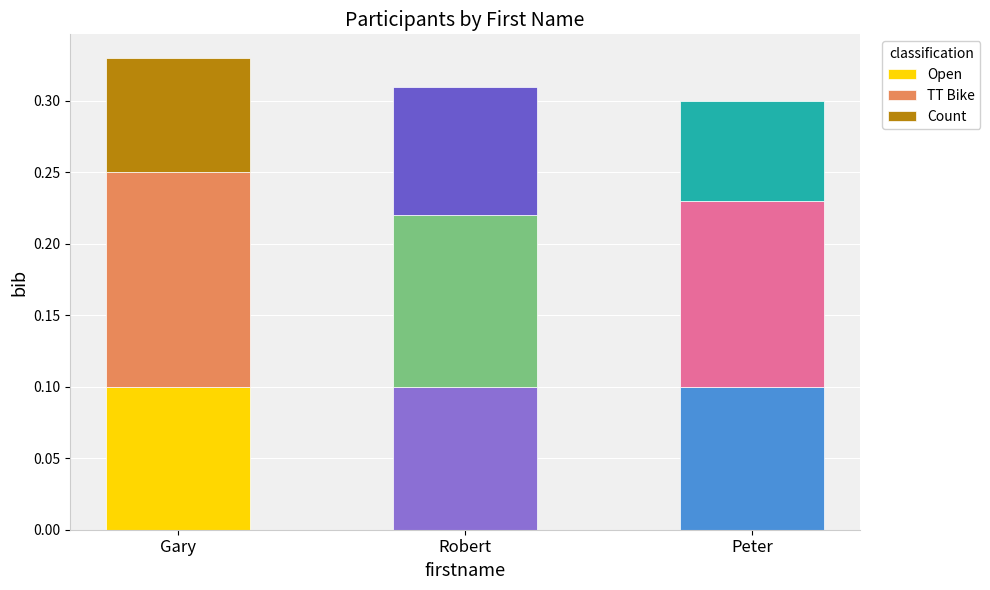

What are all the series names shown in the legend?

Open, TT Bike, Count